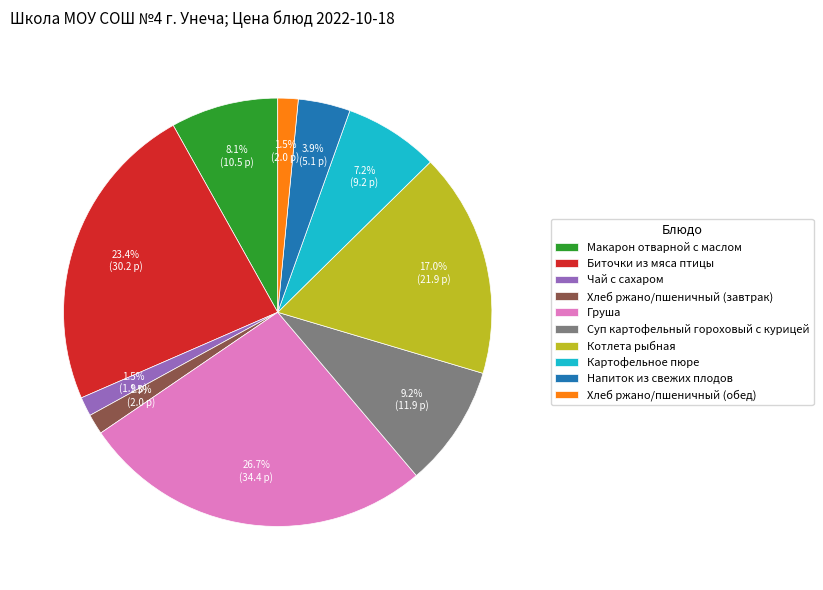

Between Хлеб ржано/пшеничный (завтрак) and Биточки из мяса птицы, which is larger?

Биточки из мяса птицы